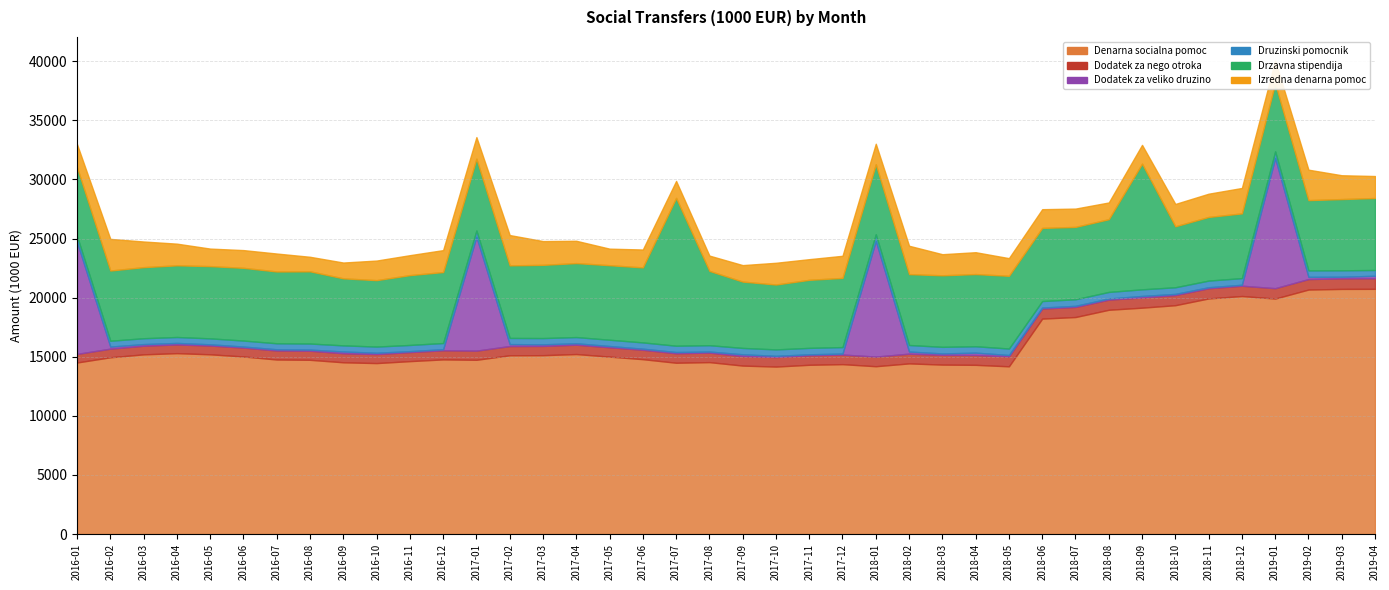

After their last crossing, which series has the higher values: Dodatek za veliko druzino or Drzavna stipendija?

Drzavna stipendija